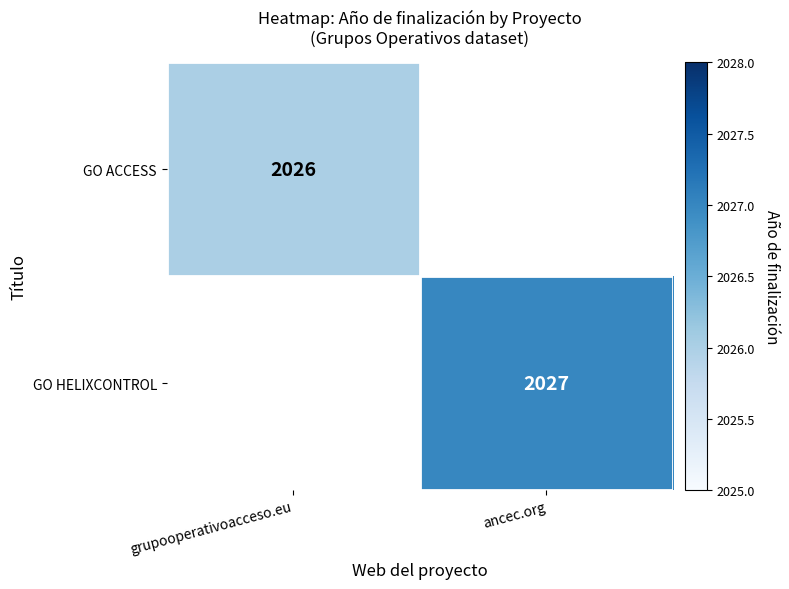

The value of GO HELIXCONTROL at ancec.org is 617. True or false?

False